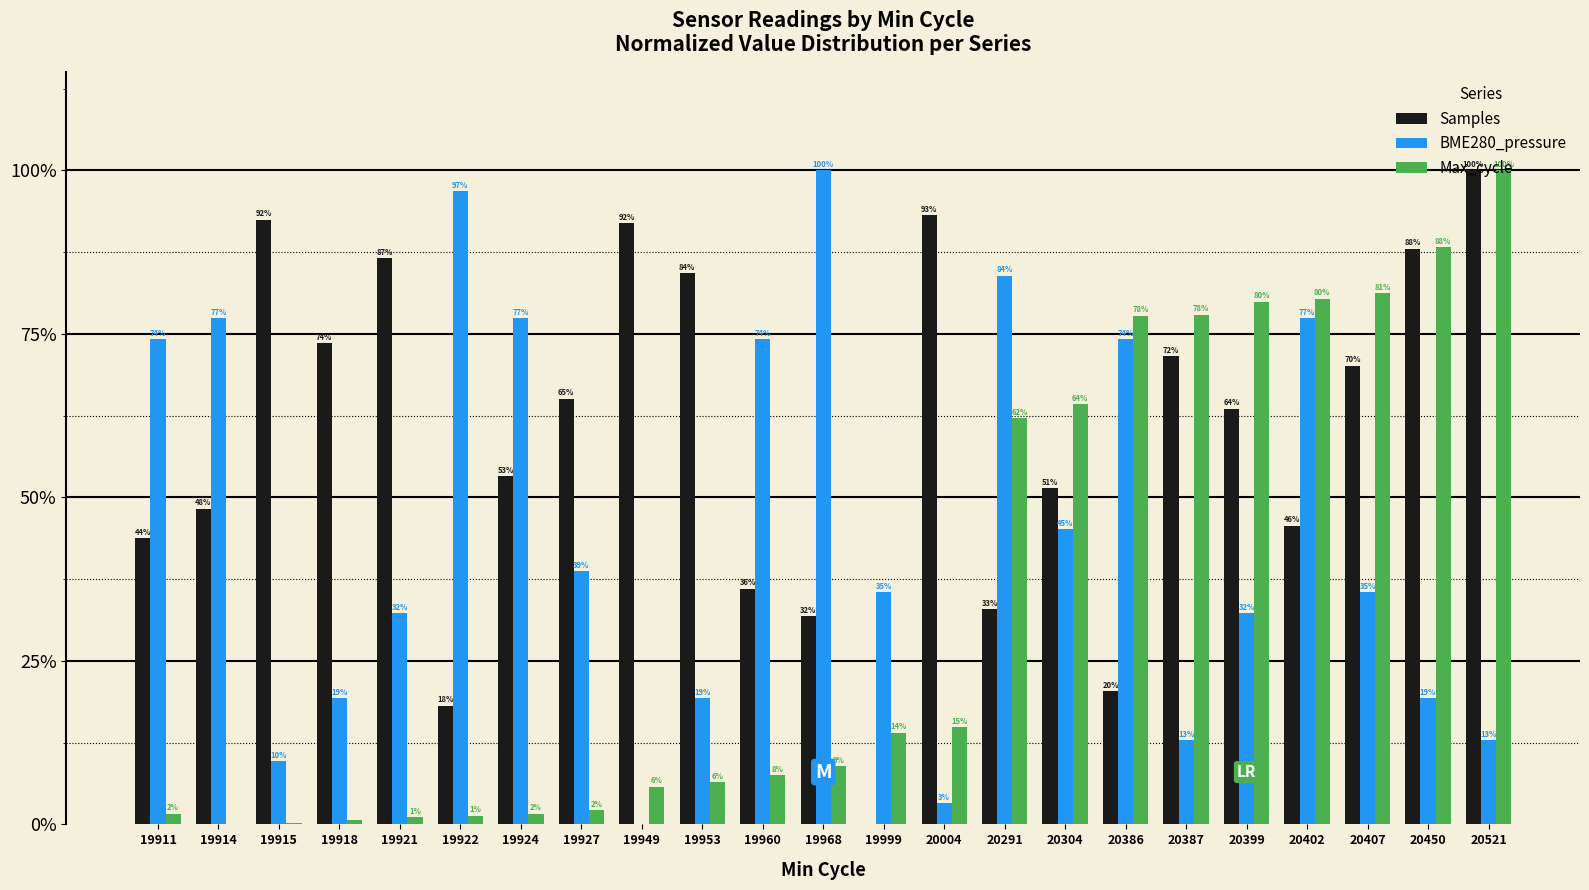

Reading left to right, list all the values displayed in this chart.

Samples: 19911=0.4	19914=0.5	19915=0.9	19918=0.7	19921=0.9	19922=0.2	19924=0.5	19927=0.7	19949=0.9	19953=0.8	19960=0.4	19968=0.3	19999=0.0	20004=0.9	20291=0.3	20304=0.5	20386=0.2	20387=0.7	20399=0.6	20402=0.5	20407=0.7	20450=0.9	20521=1.0
BME280_pressure: 19911=0.7	19914=0.8	19915=0.1	19918=0.2	19921=0.3	19922=1.0	19924=0.8	19927=0.4	19949=0.0	19953=0.2	19960=0.7	19968=1.0	19999=0.4	20004=0.0	20291=0.8	20304=0.5	20386=0.7	20387=0.1	20399=0.3	20402=0.8	20407=0.4	20450=0.2	20521=0.1
Max_cycle: 19911=0.0	19914=0.0	19915=0.0	19918=0.0	19921=0.0	19922=0.0	19924=0.0	19927=0.0	19949=0.1	19953=0.1	19960=0.1	19968=0.1	19999=0.1	20004=0.1	20291=0.6	20304=0.6	20386=0.8	20387=0.8	20399=0.8	20402=0.8	20407=0.8	20450=0.9	20521=1.0